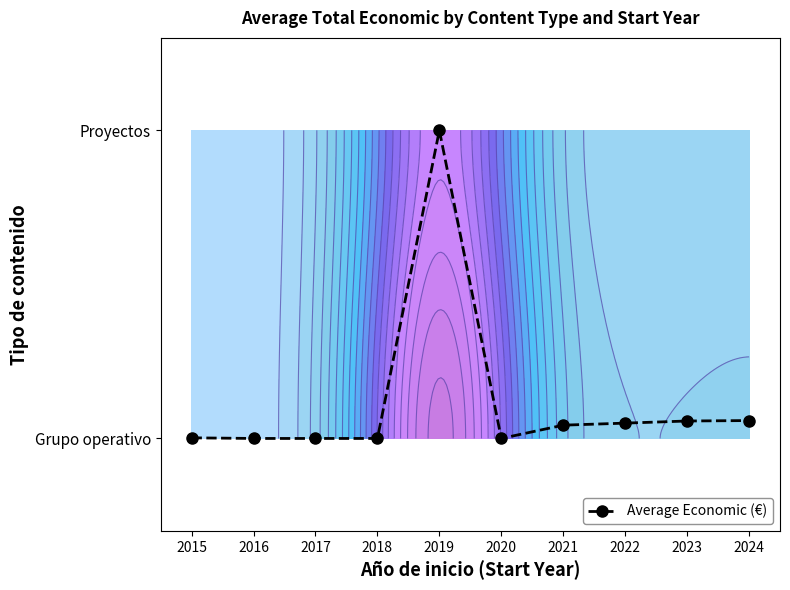

What is the difference between the maximum and minimum values?

1.0